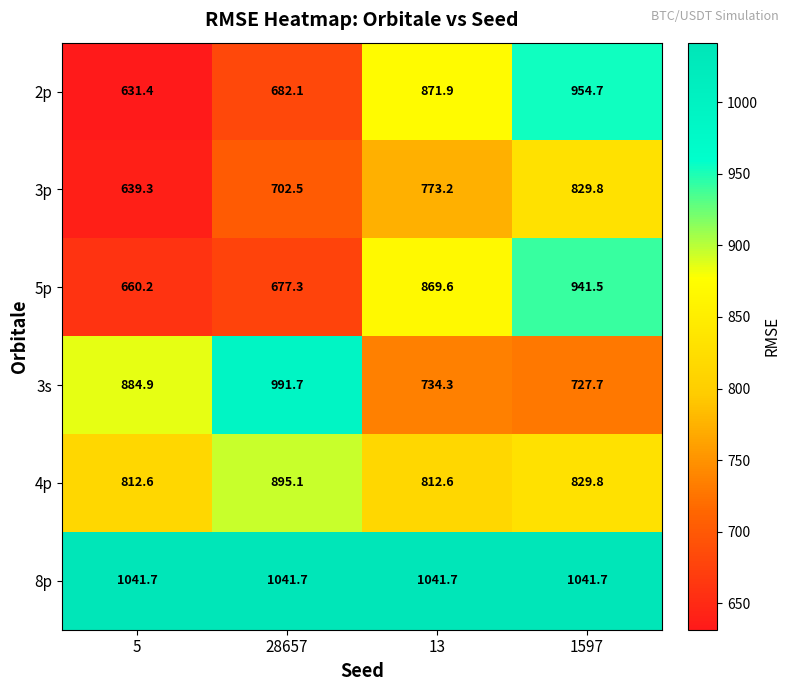

At which category is the sum across all series the highest?

1597